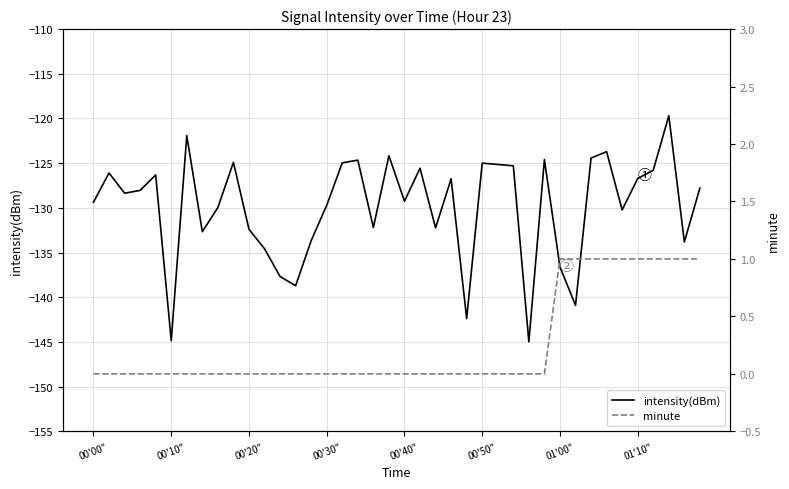

Is the value of minute at 9 greater than the value of intensity(dBm) at 20?

Yes